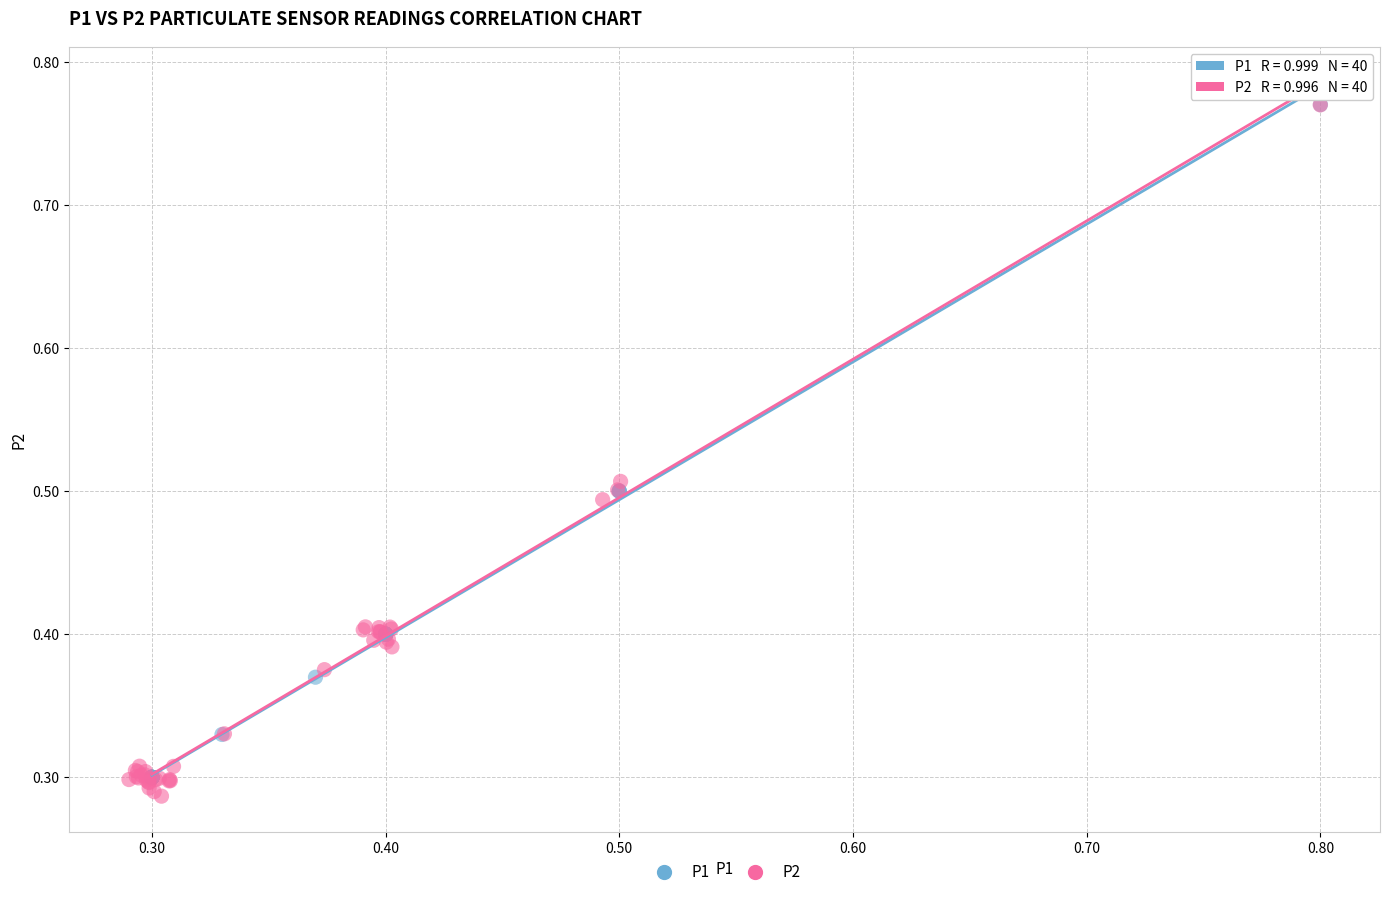

Which series has the largest Y range (max minus min)?

P2